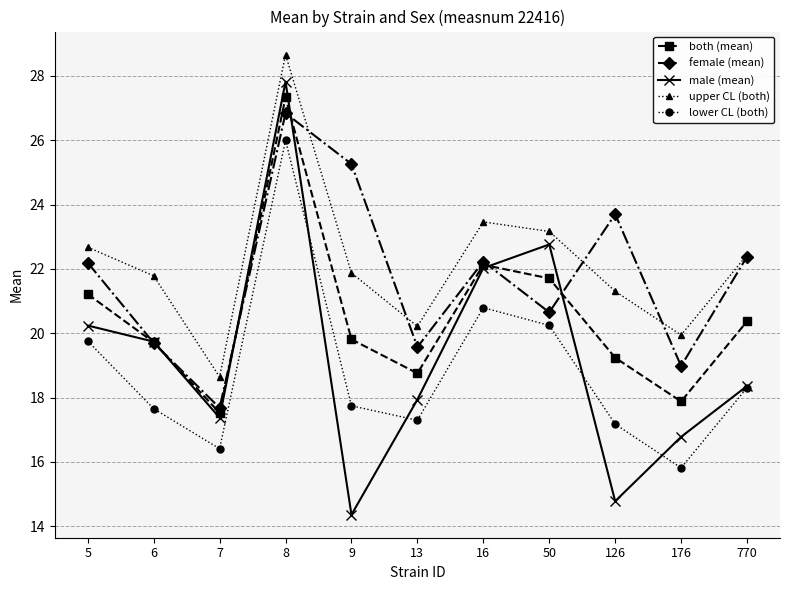

True or false: male (mean) has a value of 14.8 at 126.

True